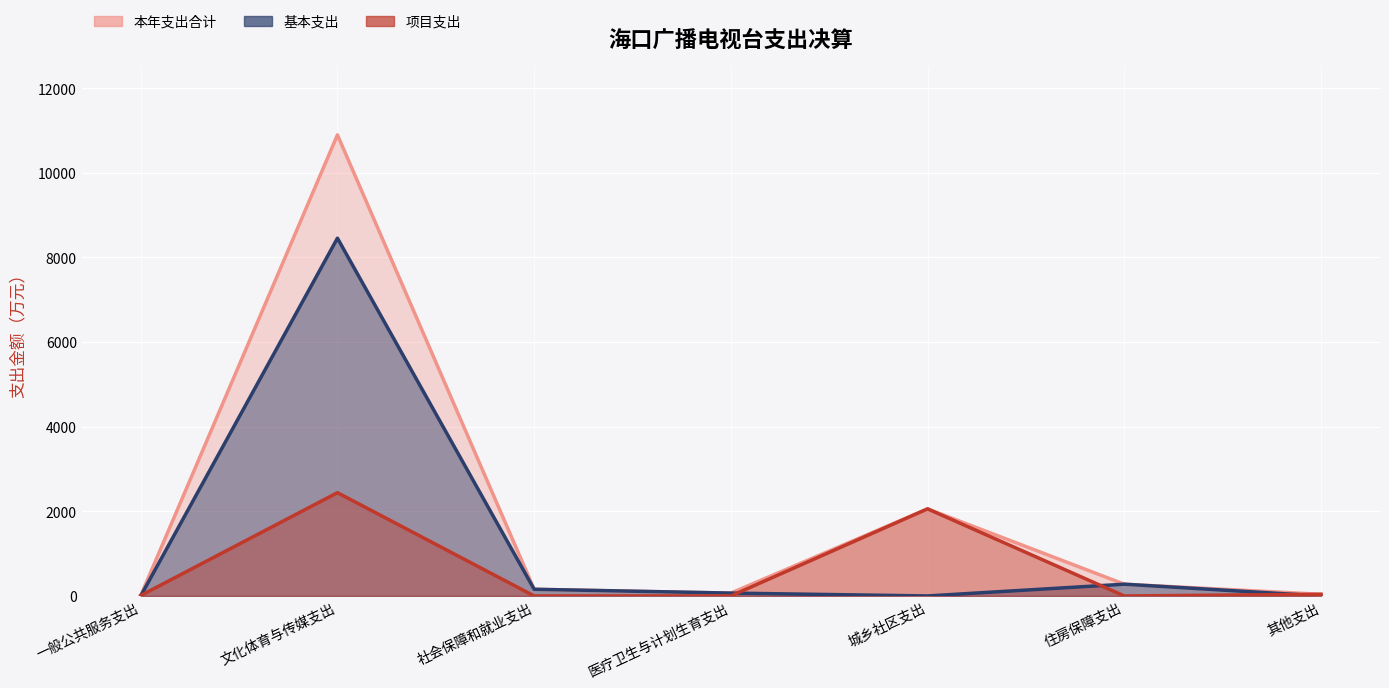

Rank the series by their average value, from highest to lowest.

本年支出合计, 基本支出, 项目支出